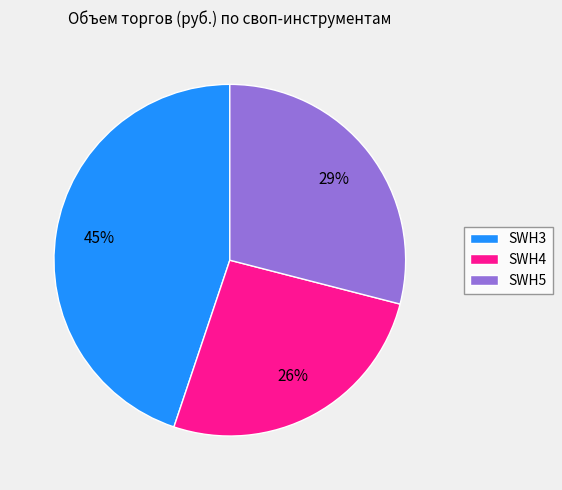

Rank the categories by value from lowest to highest.

SWH4, SWH5, SWH3